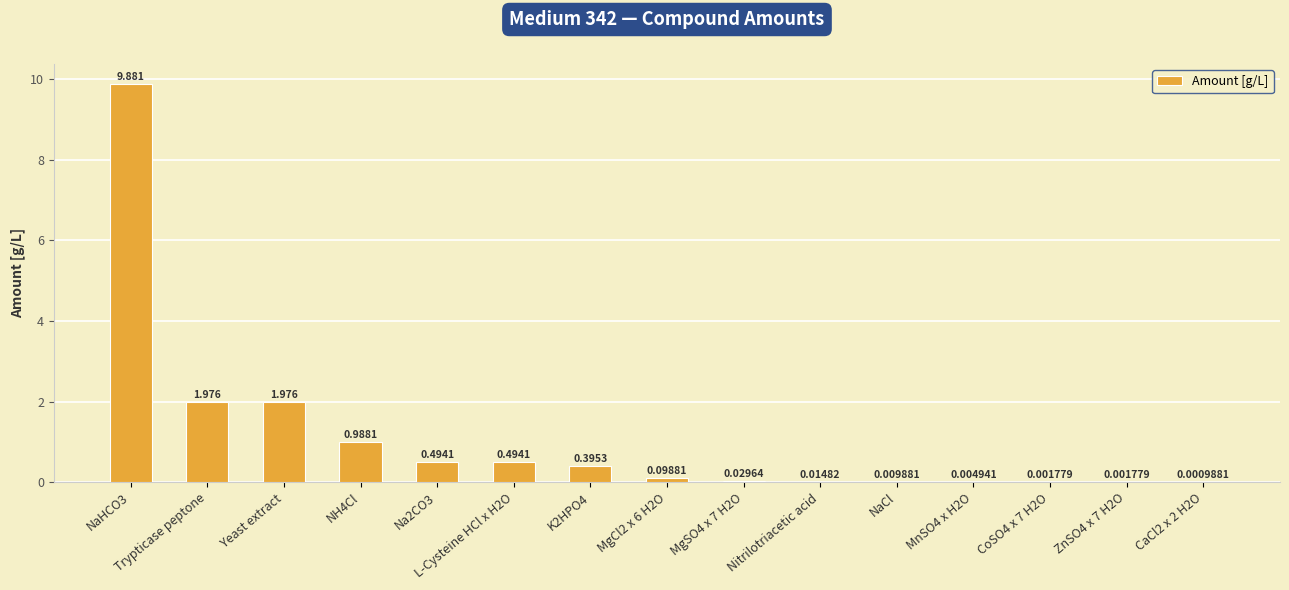

How many categories are shown in the chart?

15